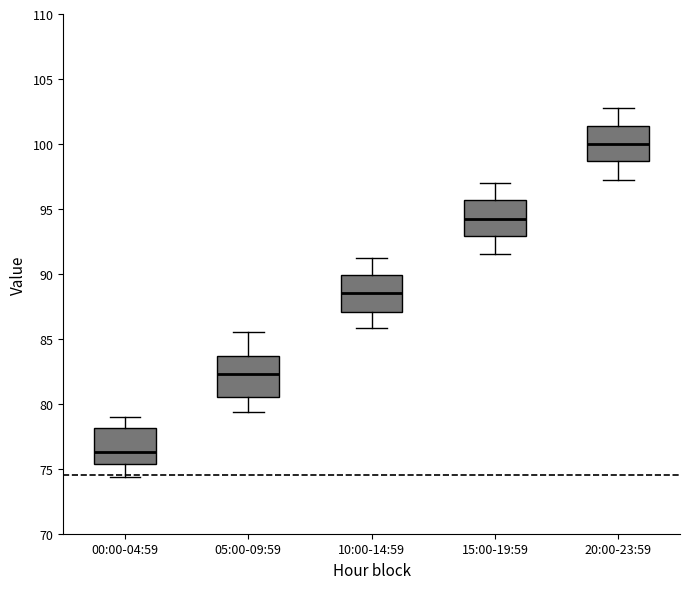

Where is the lower edge of the box for 15:00-19:59 on the y-axis? The values are not printed on the chart, so give them approximately, as read against the axis.

93.0